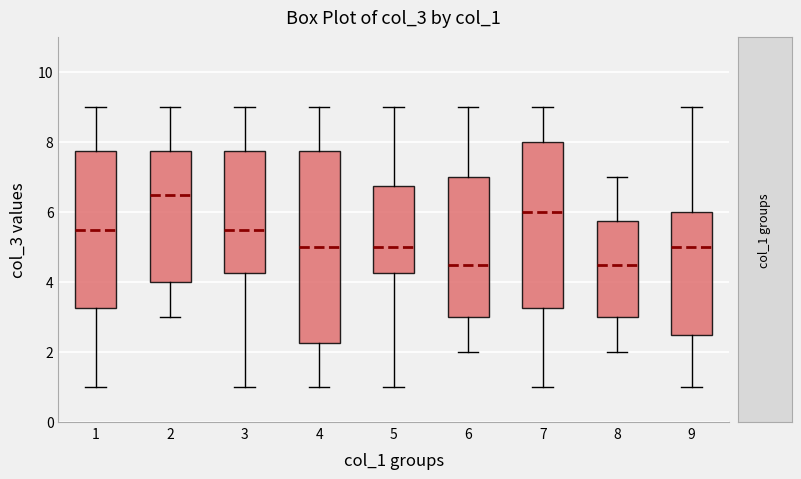

Where is the lower edge of the box at x = 6 on the y-axis? The values are not printed on the chart, so give them approximately, as read against the axis.

3.0